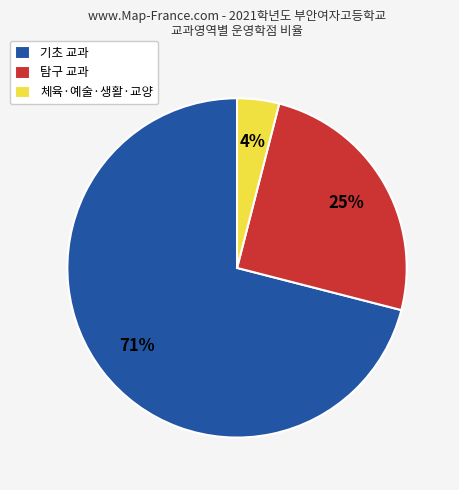

Is there a majority slice in this chart?

Yes